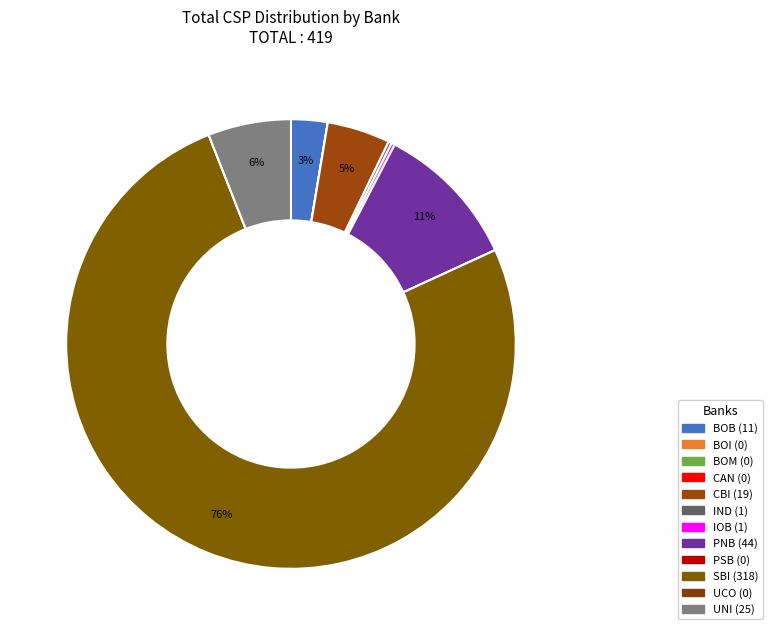

To the nearest percent, what is the average slice percentage?

8%